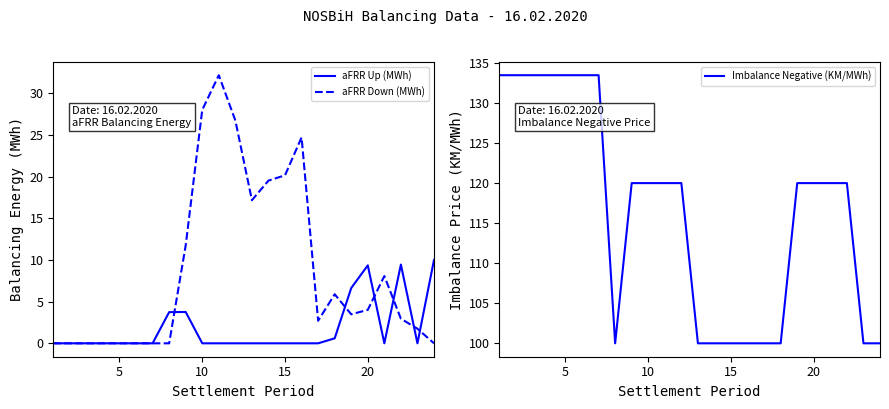

Reading right to left, list all the values displayed in this chart.

aFRR Up (MWh): 10.0	0.0	9.4	0.0	9.4	6.6	0.6	0.0	0.0	0.0	0.0	0.0	0.0	0.0	0.0	3.8	3.7	0.0	0.0	0.0	0.0	0.0	0.0	0.0
aFRR Down (MWh): 0.0	1.8	3.0	8.1	4.0	3.5	5.9	2.7	24.7	20.2	19.5	17.2	26.7	32.2	28.0	11.8	0.0	0.0	0.0	0.0	0.0	0.0	0.0	0.0
Imbalance Negative (KM/MWh): 100.0	100.0	120.0	120.0	120.0	120.0	100.0	100.0	100.0	100.0	100.0	100.0	120.0	120.0	120.0	120.0	100.0	133.5	133.5	133.5	133.5	133.5	133.5	133.5